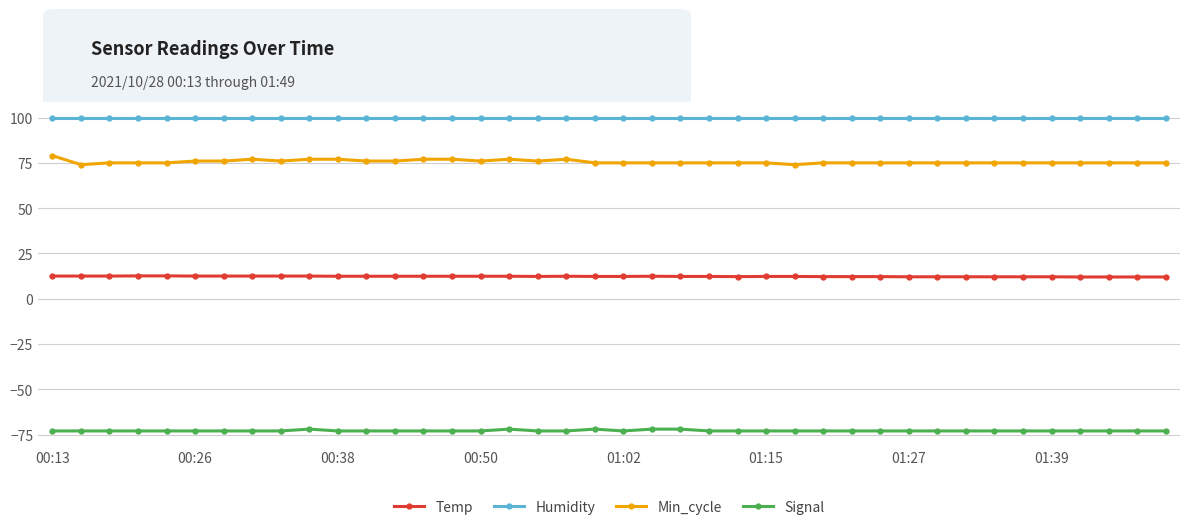

Which series has the largest total across all categories?

Humidity